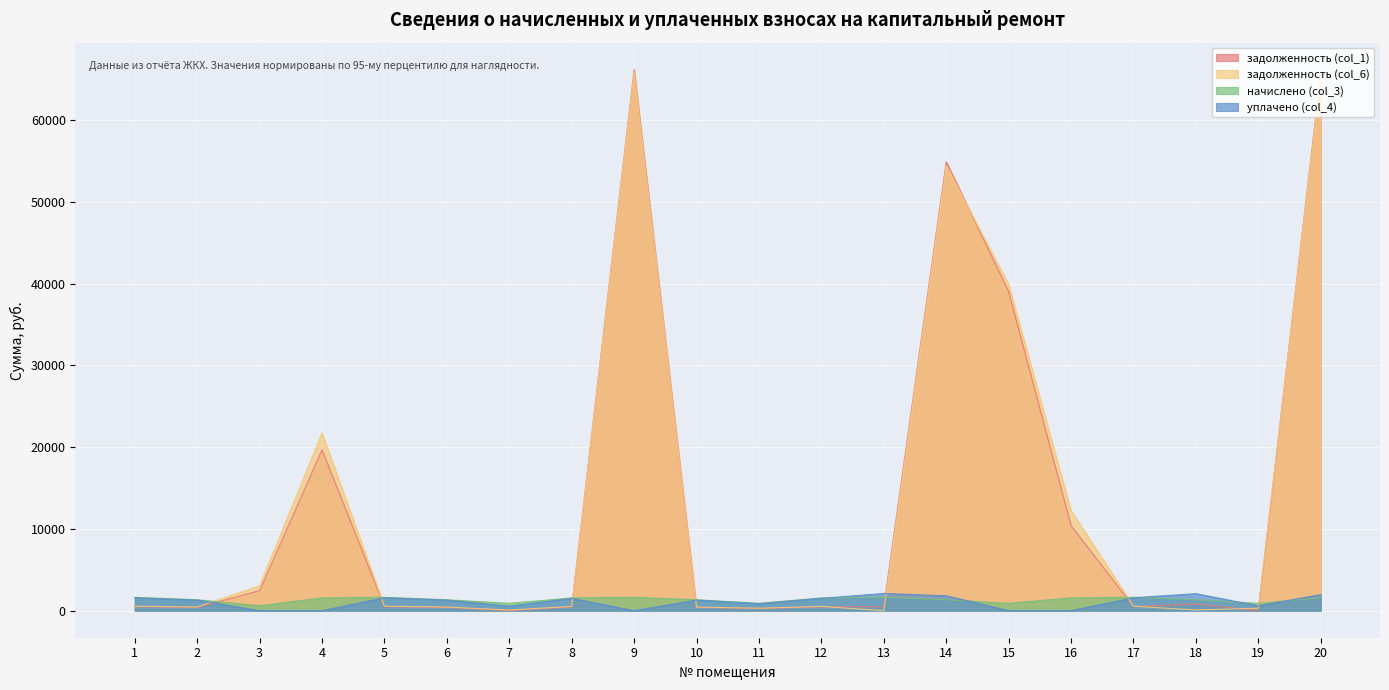

Does the chart display data point markers on the line(s)?

No